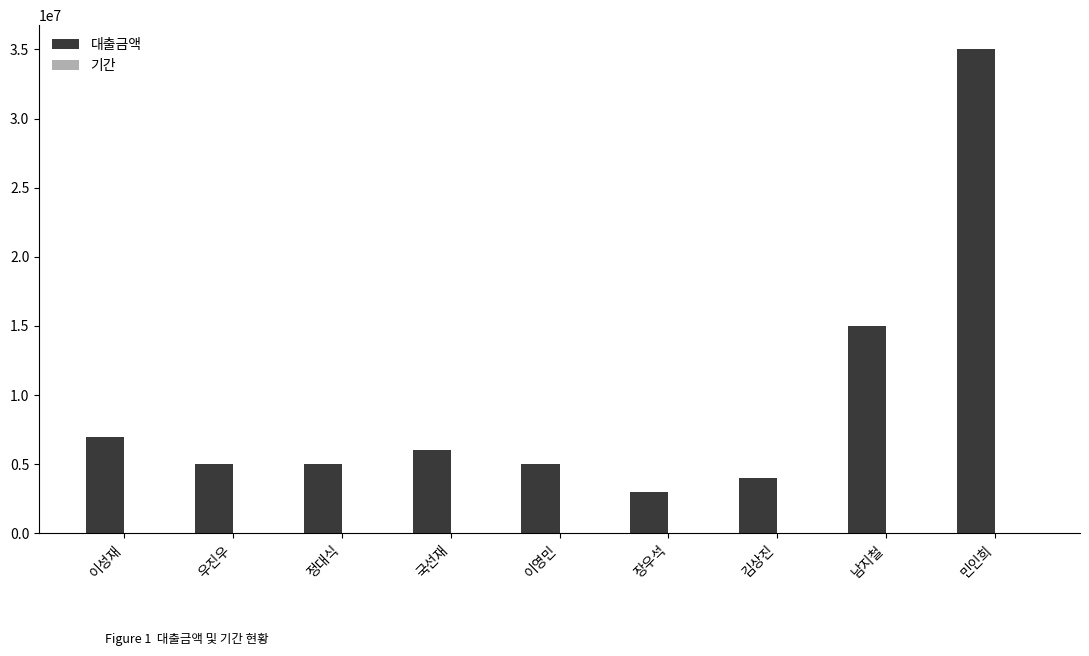

What is the sum of all 대출금액 values?

85000000